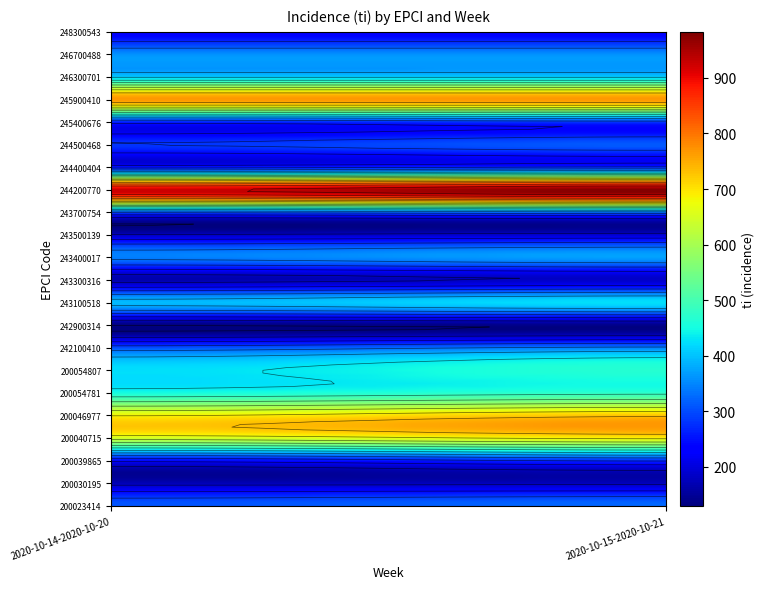

List the series in order of their peak value, highest first.

244200770, 245900410, 200046977, 200040715, 200054781, 200054807, 243100518, 246300701, 243400017, 246700488, 242100410, 200023414, 243700754, 244500468, 200039865, 244400404, 245400676, 248300543, 243500139, 243300316, 200030195, 242900314